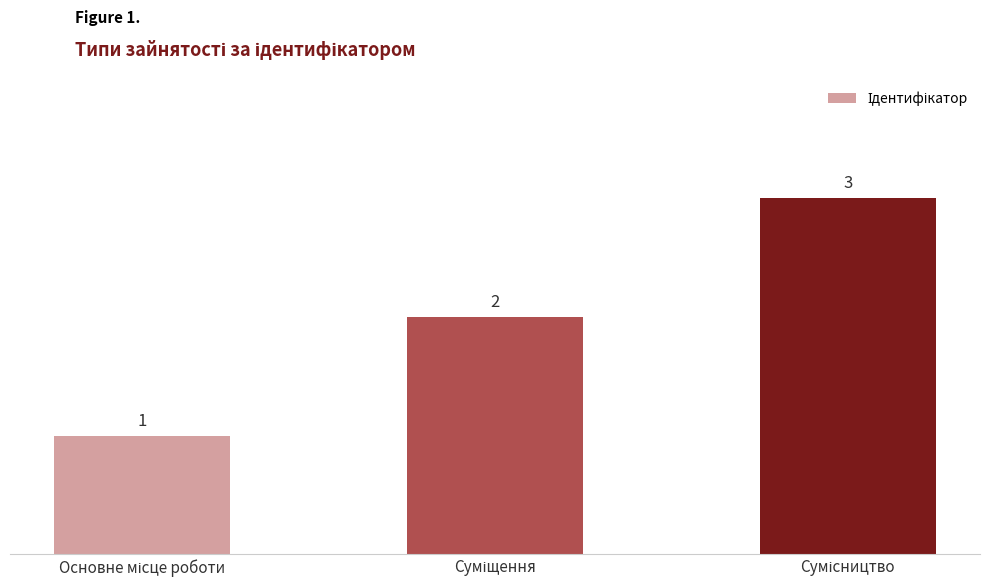

What is the value of the 1st bar from the left?

1